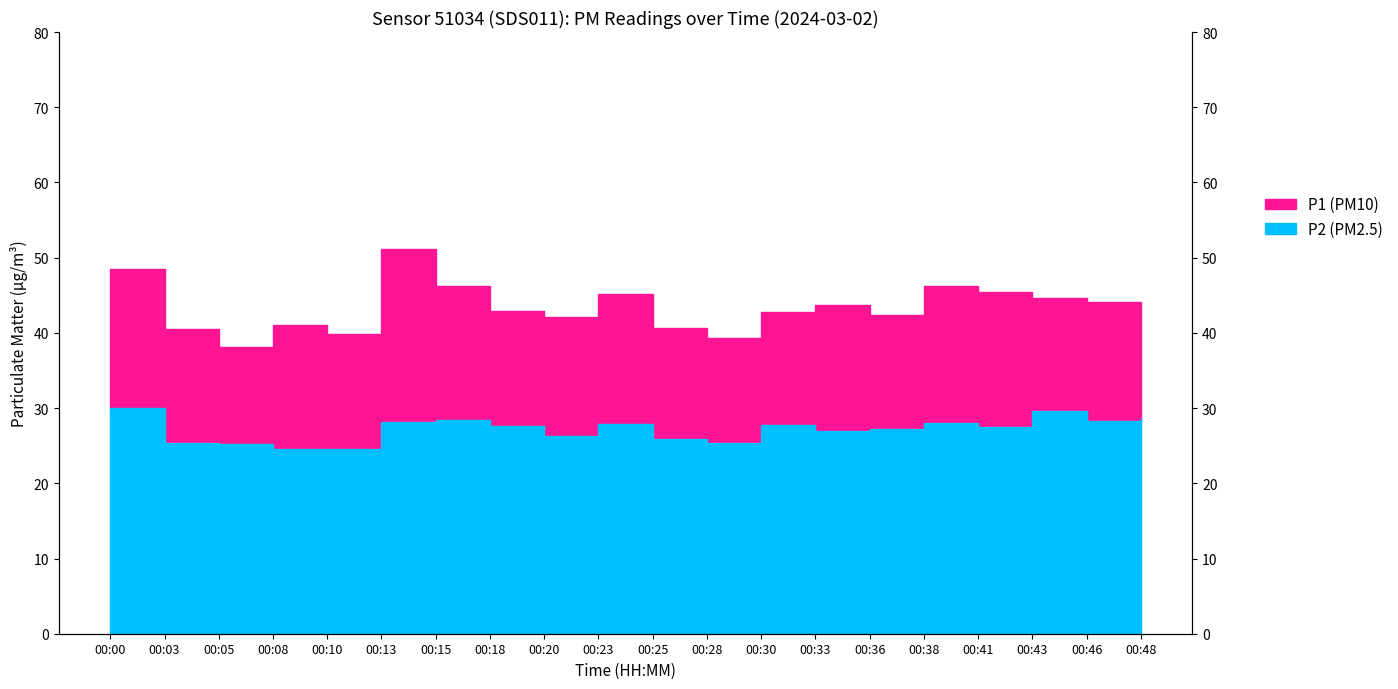

True or false: P1 and P2 intersect in this chart.

False